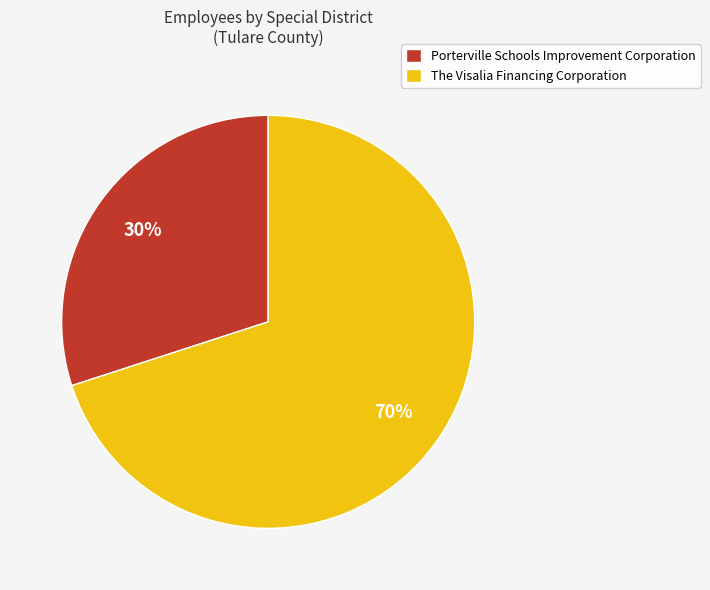

How many slices are in this pie chart?

2